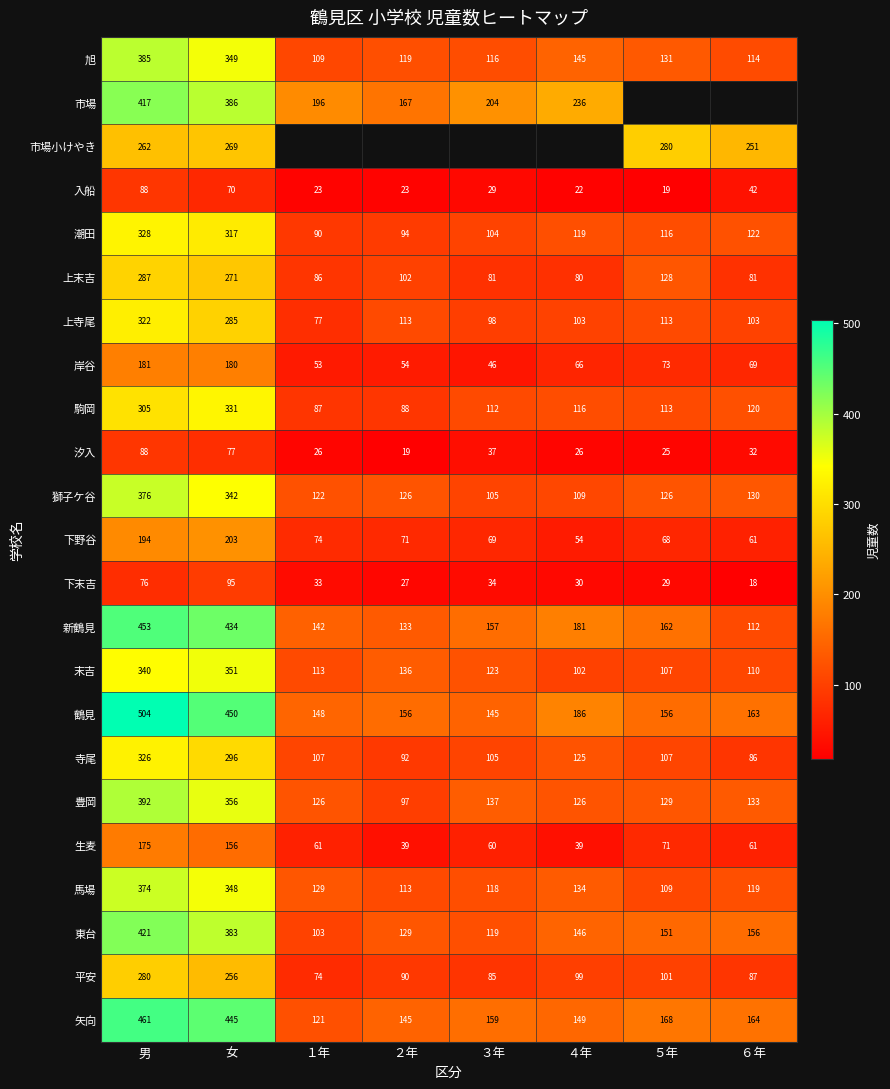

How many values in the 上寺尾 series are below 113?

4